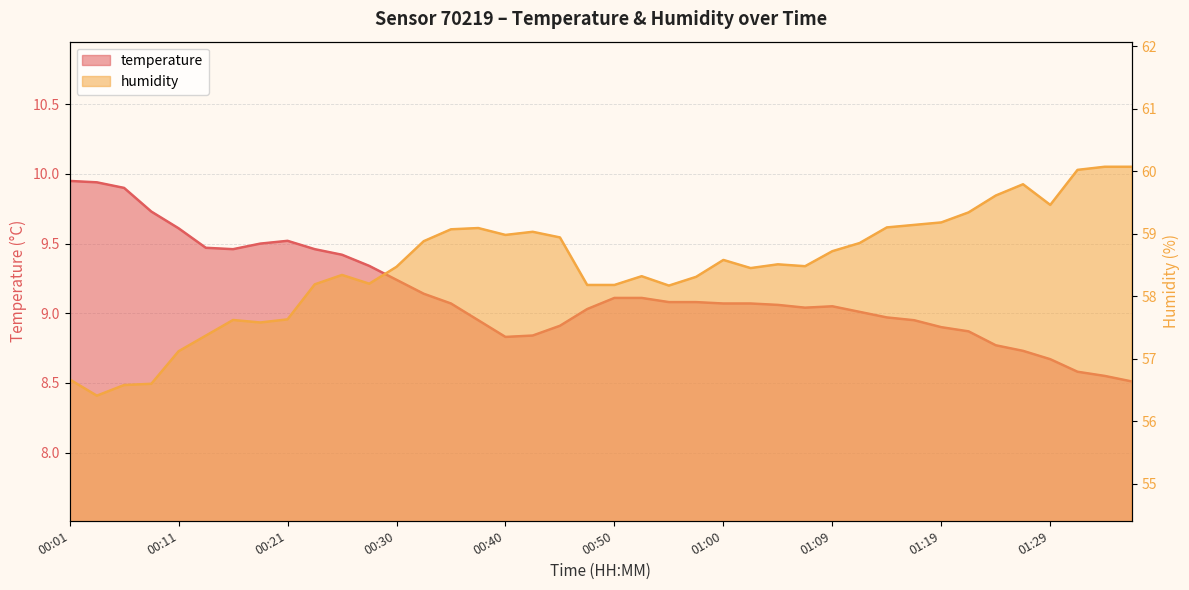

What is the approximate value of temperature at 01:17?

8.9